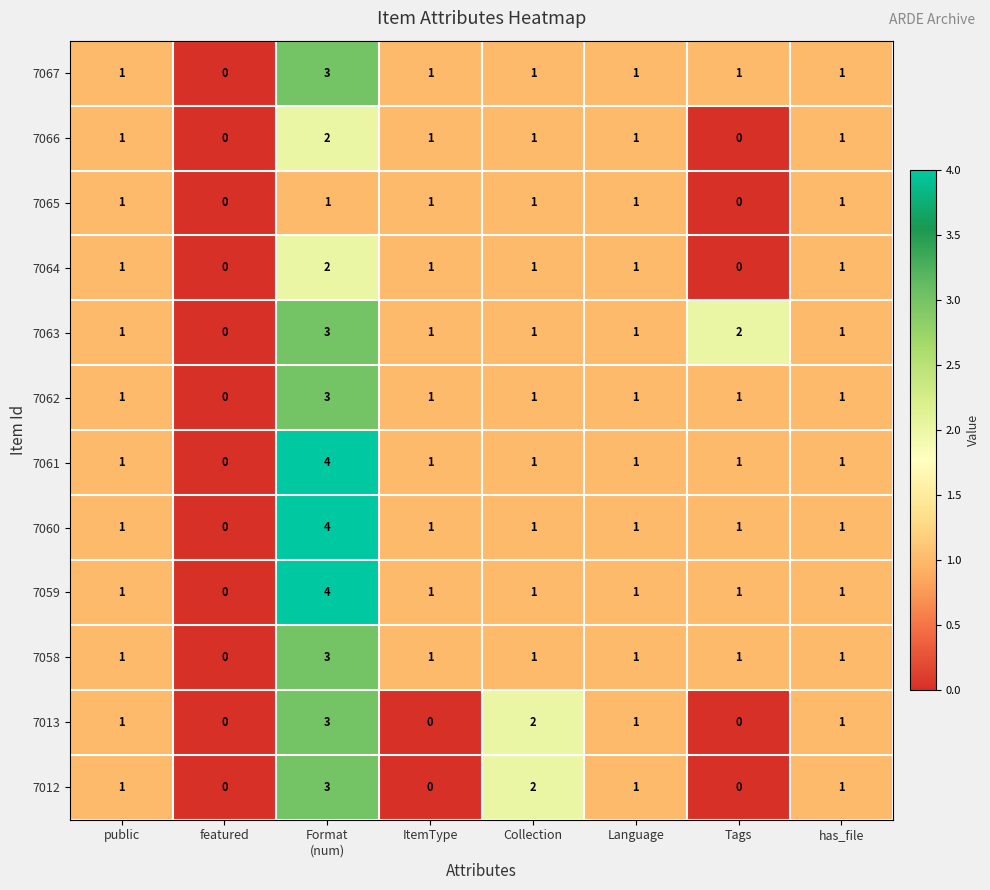

What is the total value across all series at ItemType?

10